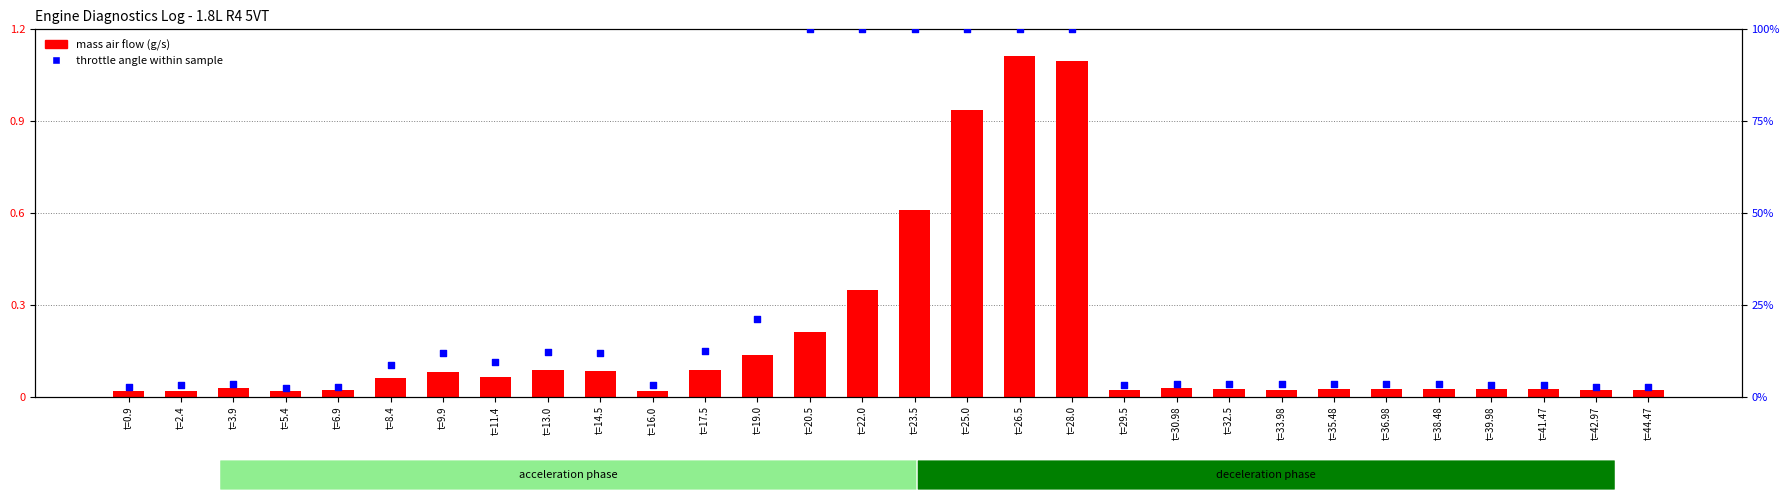

Which series has the largest total across all categories?

throttle angle within sample